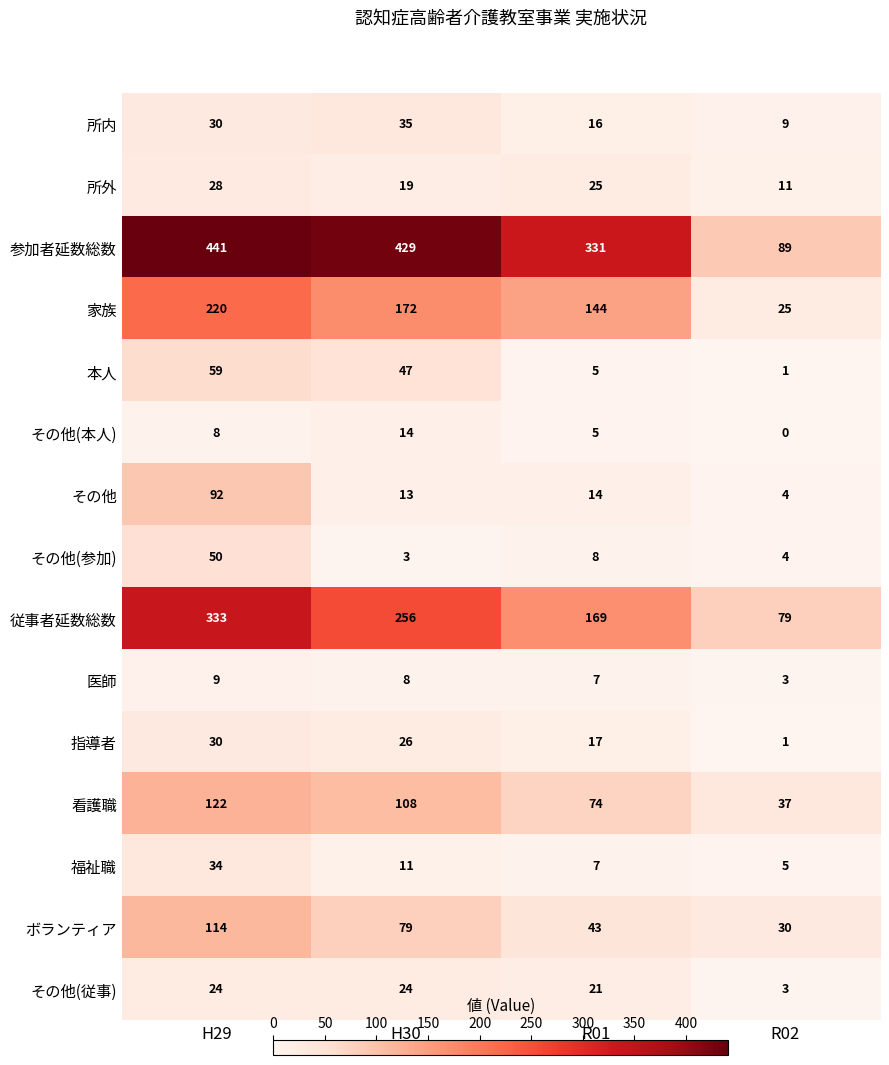

Where is 所内 nearest to the value 22?

R01